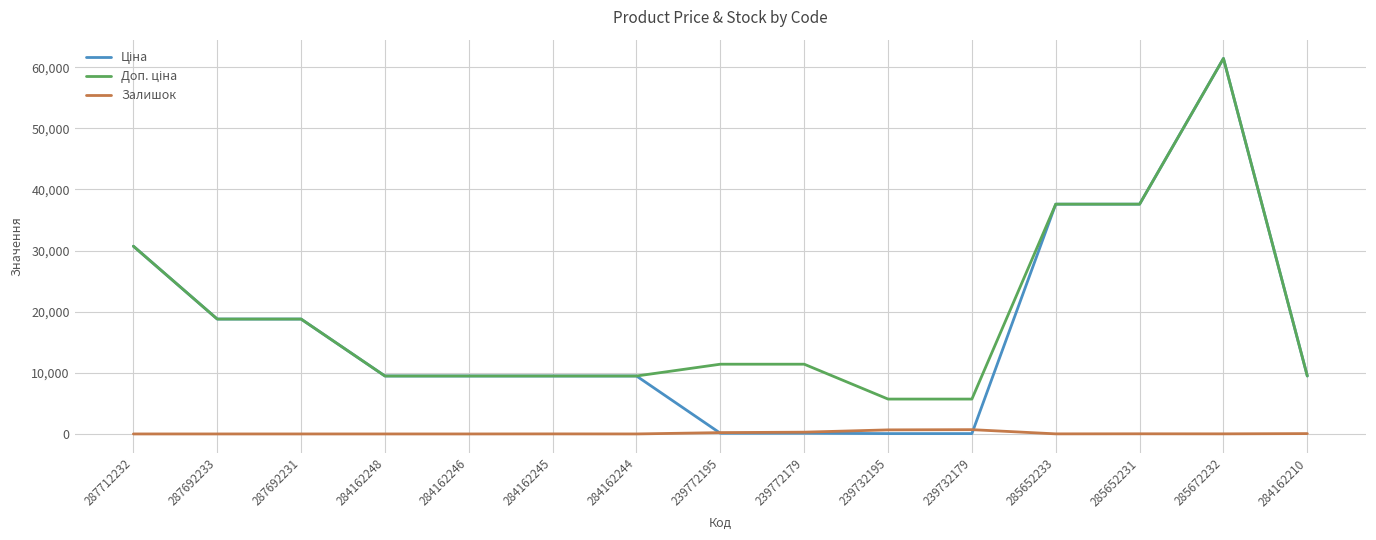

What is the maximum value shown in the chart?

61434.3